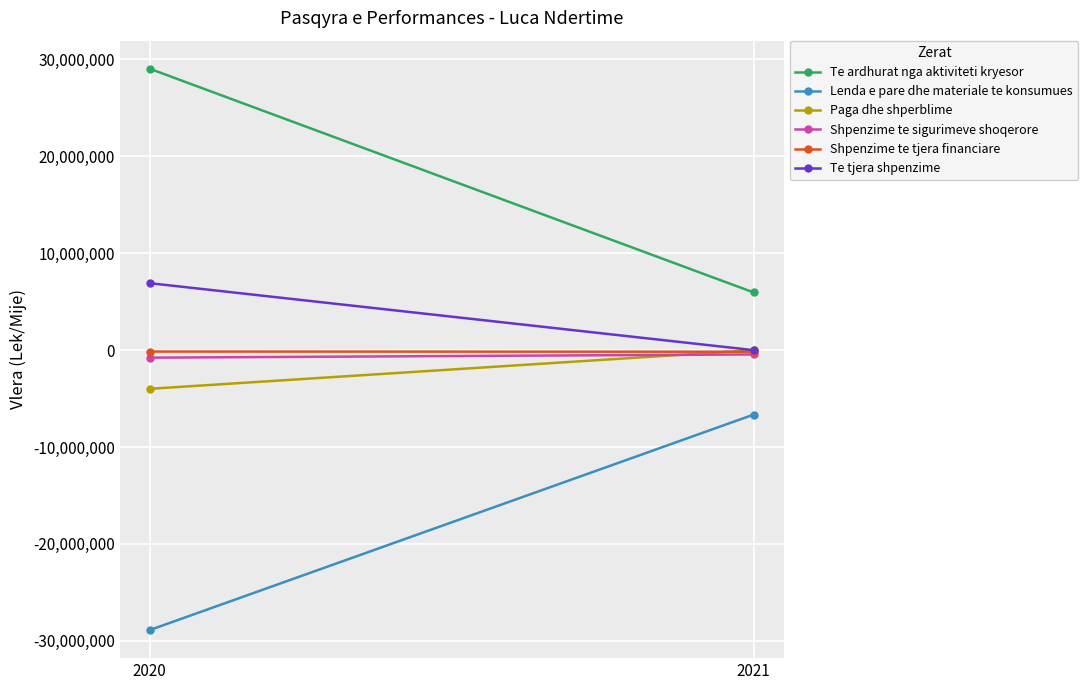

How many data points in Shpenzime te sigurimeve shoqerore are less than -441949?

1